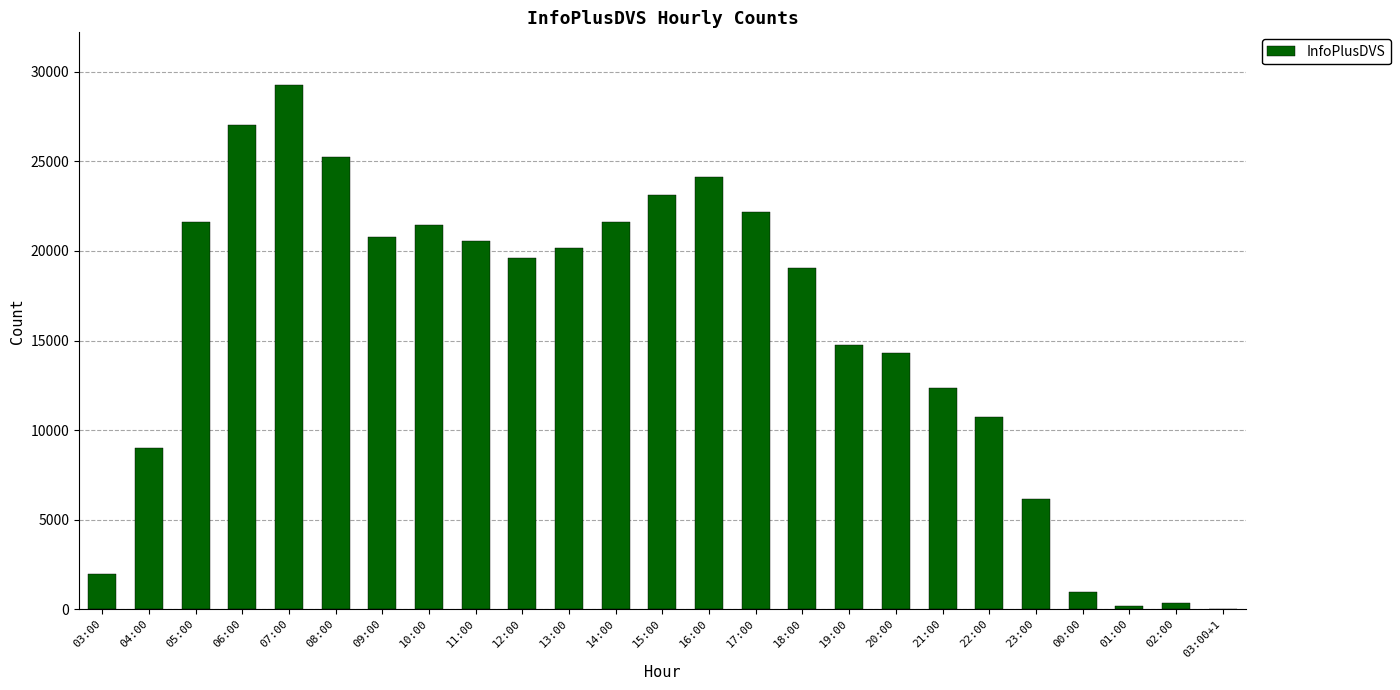

True or false: the data shows 28941 at 05:00.

False